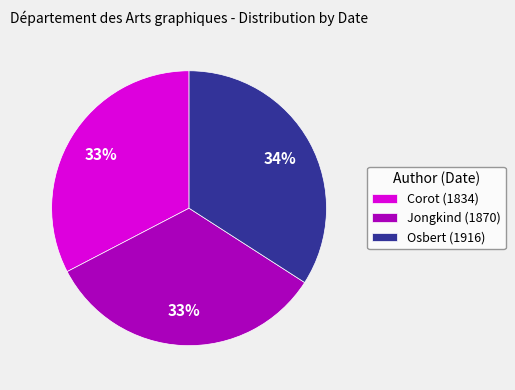

Which category has the biggest portion of the pie?

Osbert (1916)